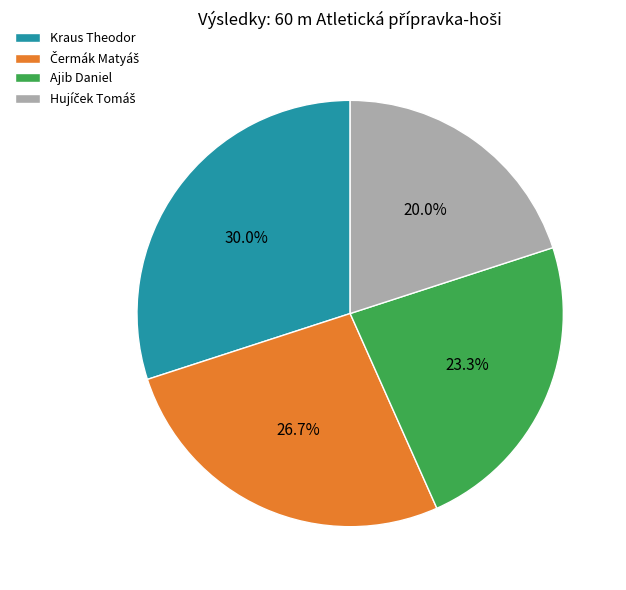

Is there any slice that represents more than half of the pie?

No